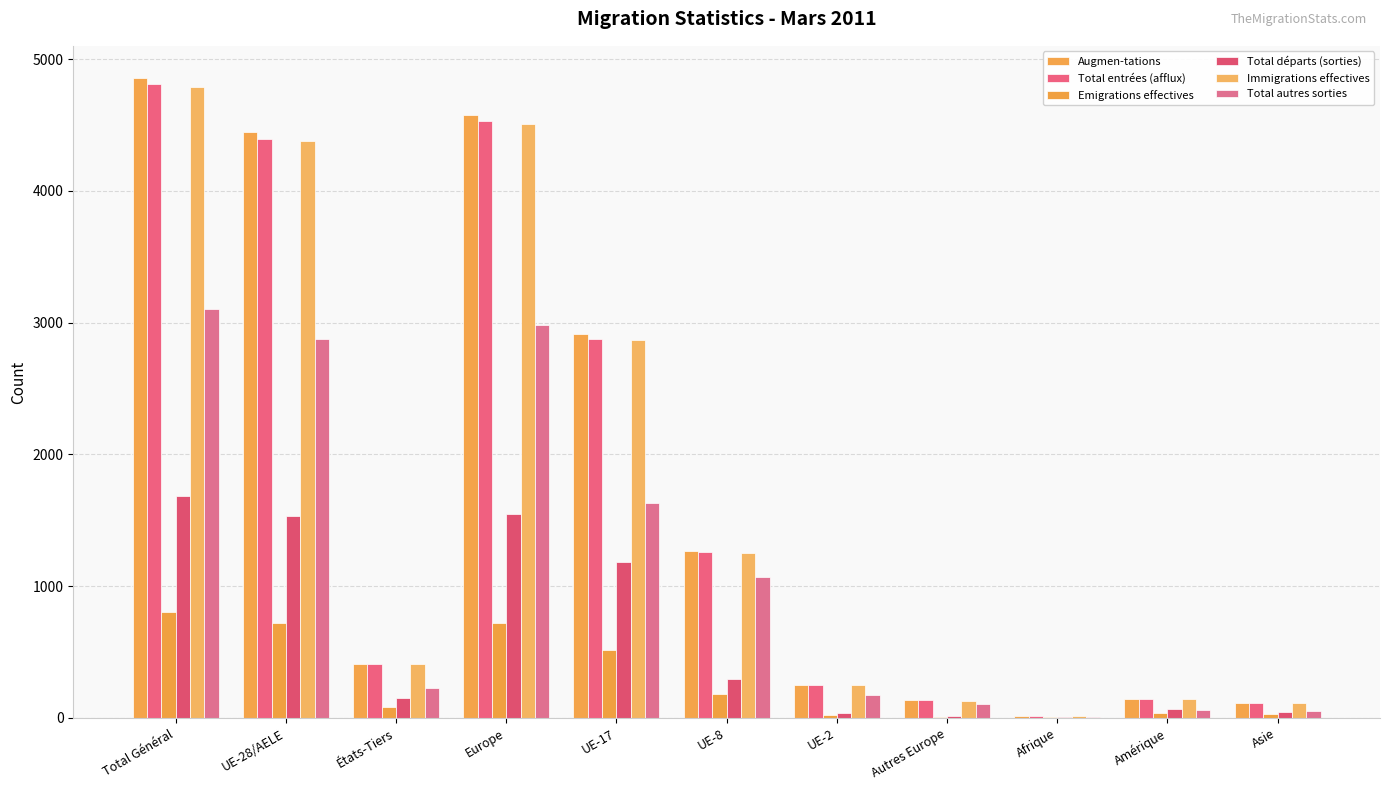

Does the chart contain stacked bars?

No